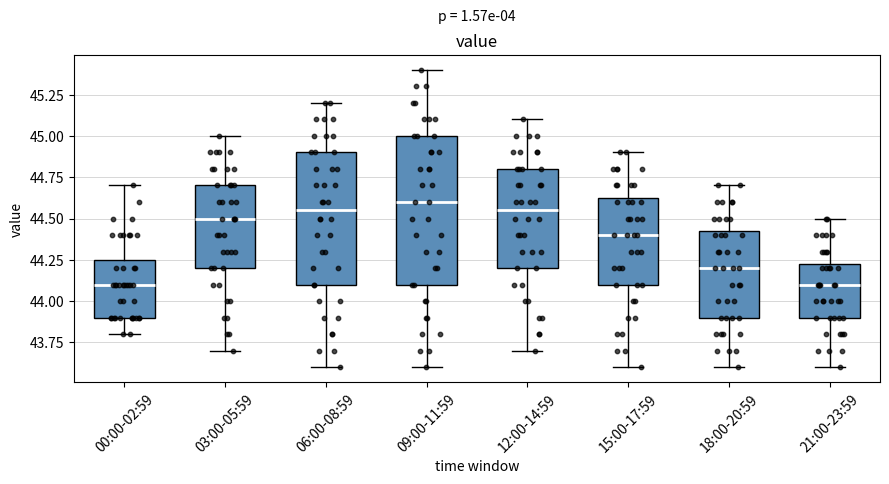

Reading left to right, read every box against the y-axis: the position of its median line, the range the box covers, and the ends of its whiskers. The values are not printed on the chart, so give them approximately, as read against the axis.

00:00-02:59: median 44.10, box 43.90 to 44.25, whiskers 43.80 to 44.70
03:00-05:59: median 44.50, box 44.20 to 44.70, whiskers 43.70 to 45.00
06:00-08:59: median 44.55, box 44.10 to 44.90, whiskers 43.60 to 45.20
09:00-11:59: median 44.60, box 44.10 to 45.00, whiskers 43.60 to 45.40
12:00-14:59: median 44.55, box 44.20 to 44.80, whiskers 43.70 to 45.10
15:00-17:59: median 44.40, box 44.10 to 44.65, whiskers 43.60 to 44.90
18:00-20:59: median 44.20, box 43.90 to 44.45, whiskers 43.60 to 44.70
21:00-23:59: median 44.10, box 43.90 to 44.25, whiskers 43.60 to 44.50